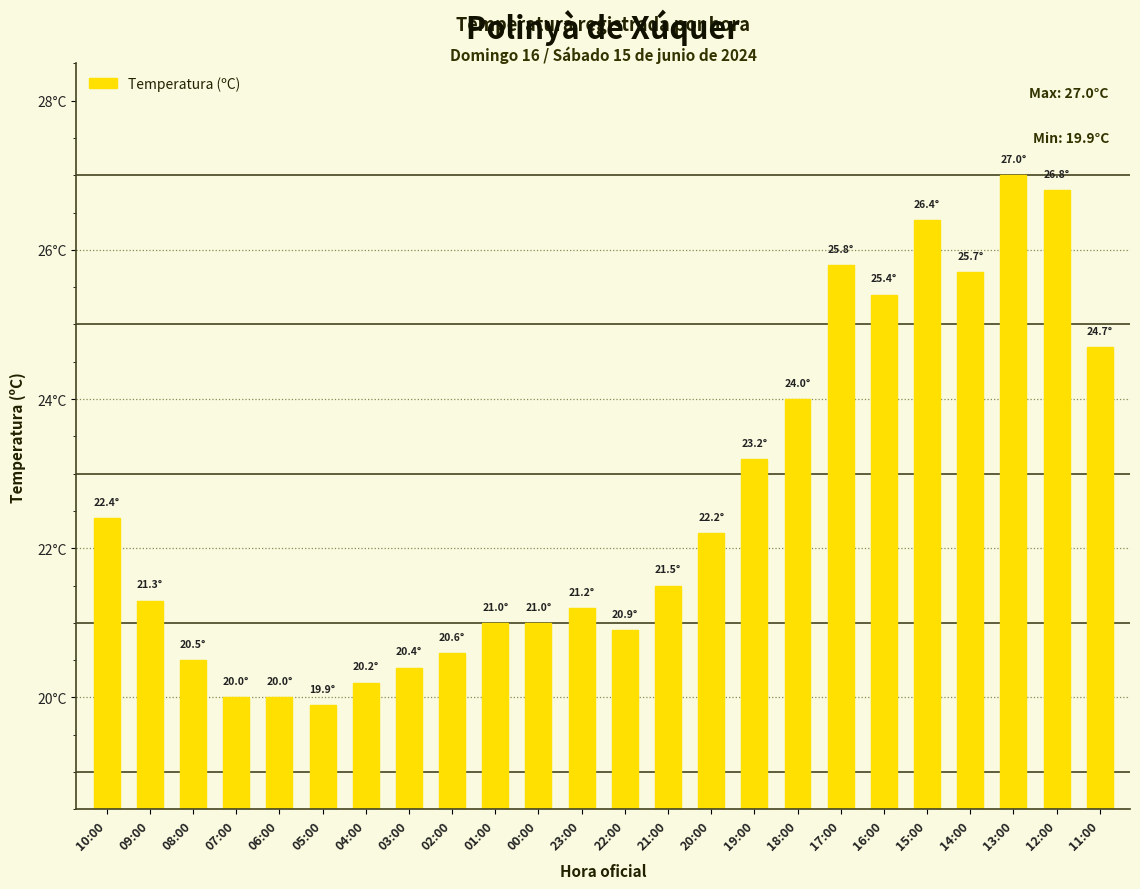

What is the difference between the second highest and minimum values?

6.9